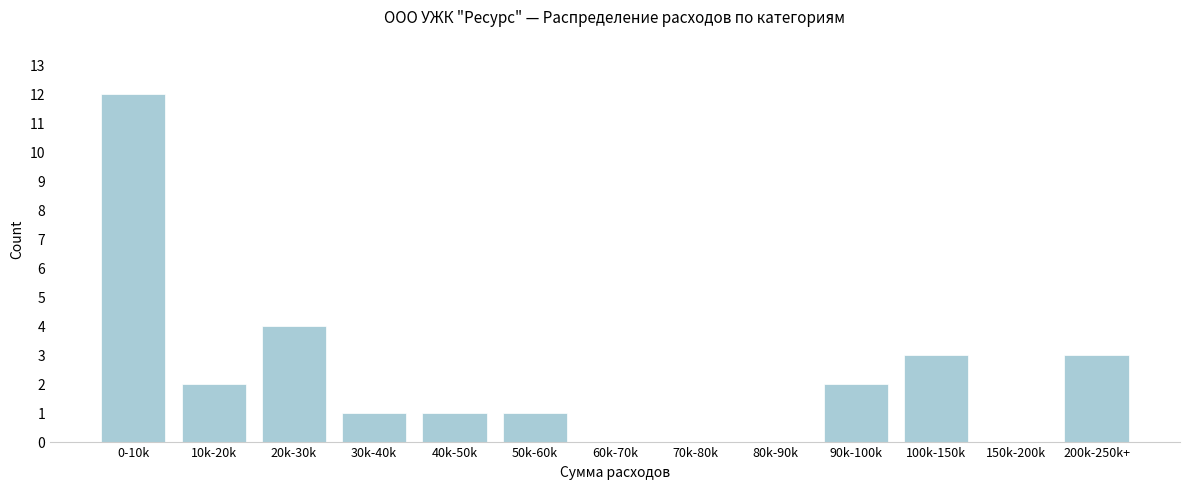

Reading left to right, transcribe all the data shown in this chart.

0-10k=12	10k-20k=2	20k-30k=4	30k-40k=1	40k-50k=1	50k-60k=1	60k-70k=0	70k-80k=0	80k-90k=0	90k-100k=2	100k-150k=3	150k-200k=0	200k-250k+=3